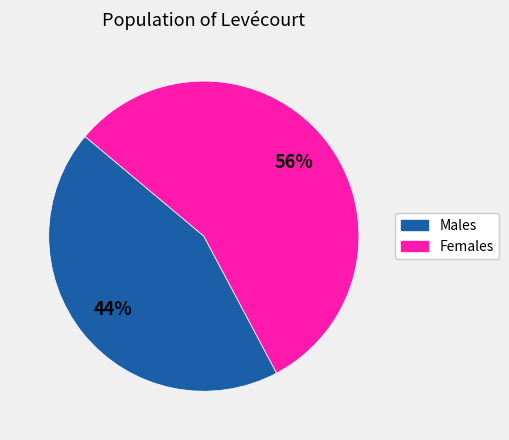

True or false: Males accounts for 44% of the total.

True